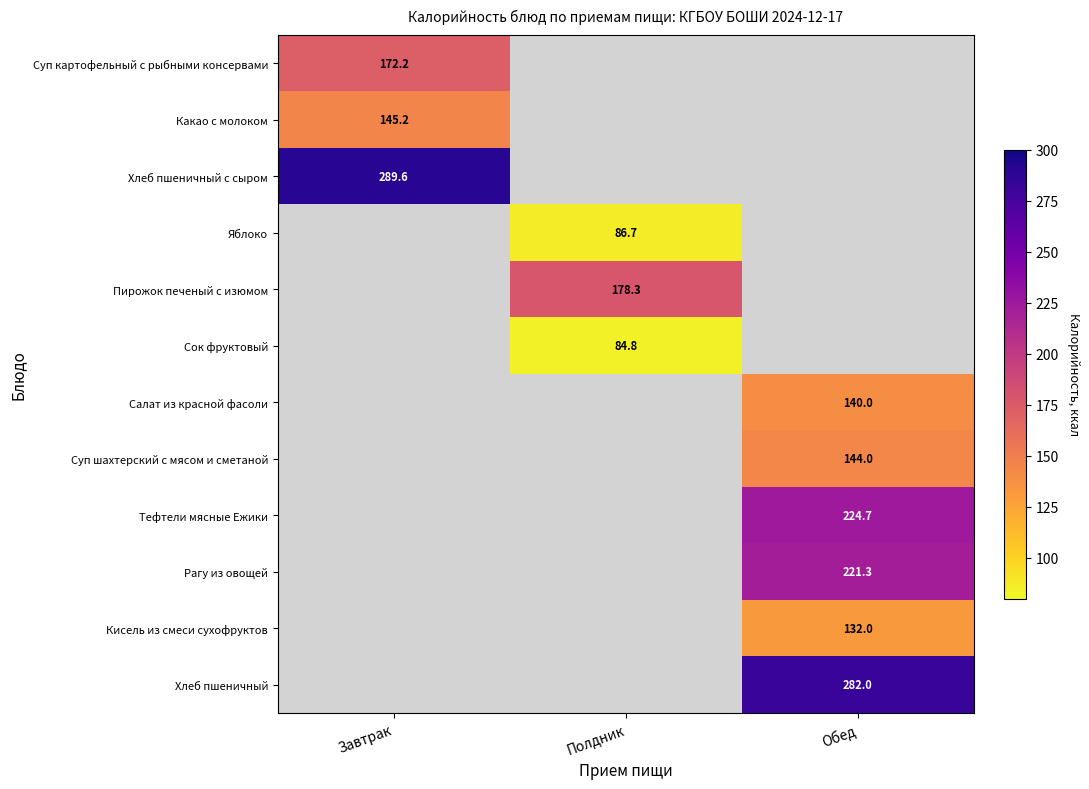

At which label is Хлеб пшеничный с сыром closest to 289?

Завтрак